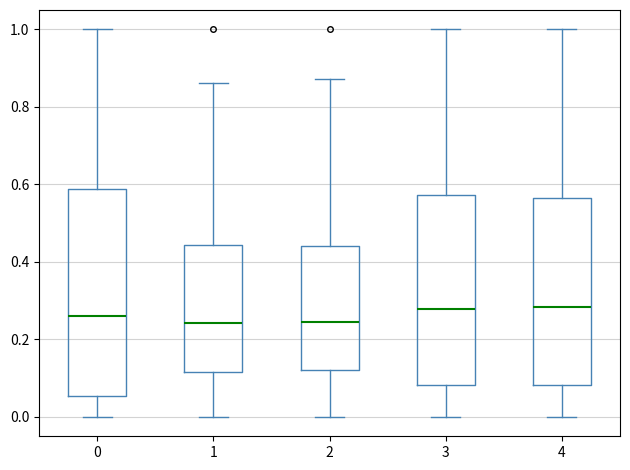

Reading left to right, read every box against the y-axis: the position of its median line, the range the box covers, and the ends of its whiskers. The values are not printed on the chart, so give them approximately, as read against the axis.

0: median 0.26, box 0.06 to 0.58, whiskers 0.00 to 1.00
1: median 0.24, box 0.12 to 0.44, whiskers 0.00 to 0.86
2: median 0.24, box 0.12 to 0.44, whiskers 0.00 to 0.88
3: median 0.28, box 0.08 to 0.58, whiskers 0.00 to 1.00
4: median 0.28, box 0.08 to 0.56, whiskers 0.00 to 1.00